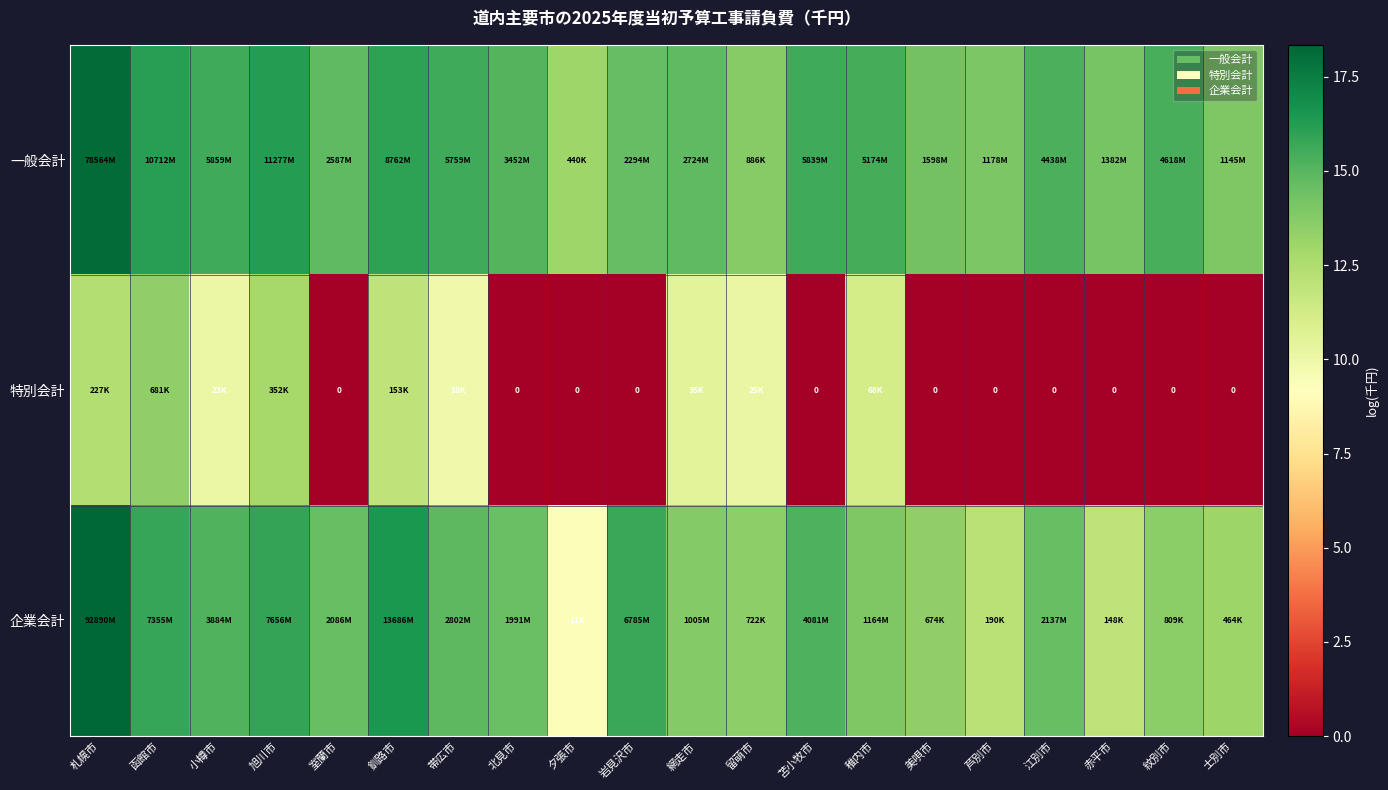

Which label corresponds to the largest value in the chart?

札幌市